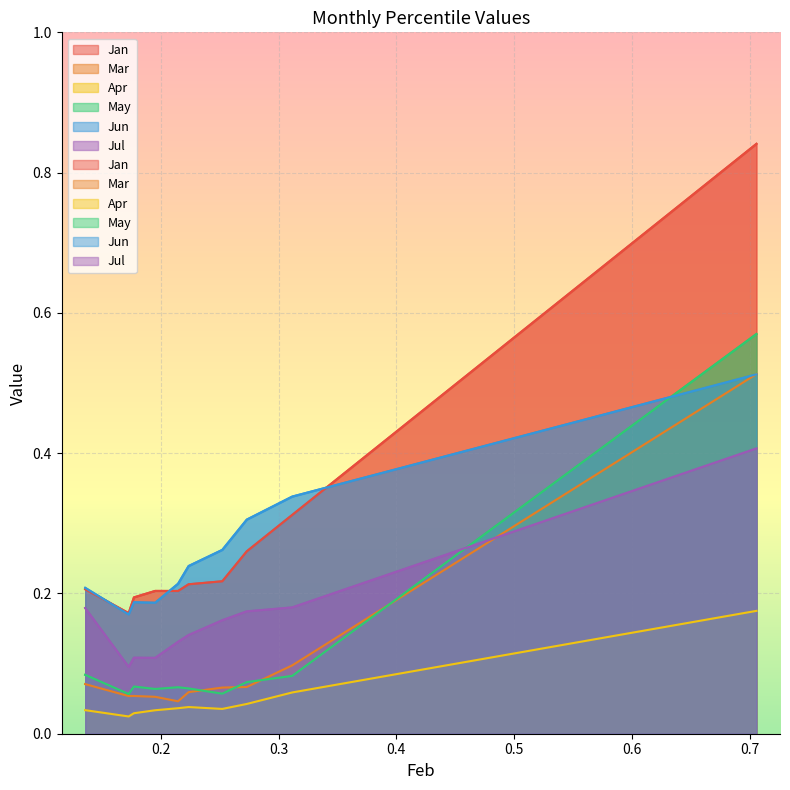

What is the average value of the Jan series?

0.3